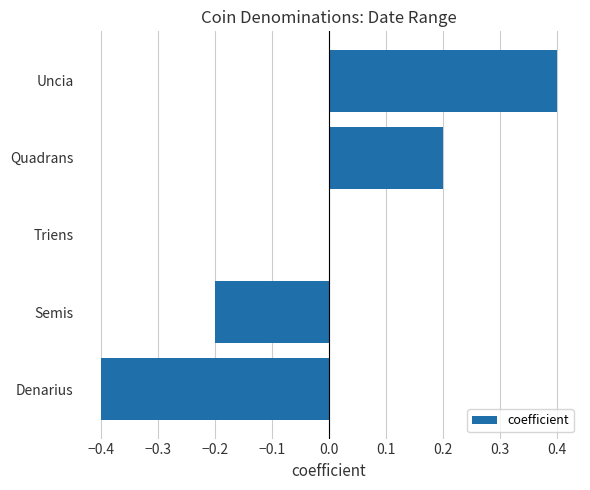

What is the change in value from Triens to Uncia?

+0.4